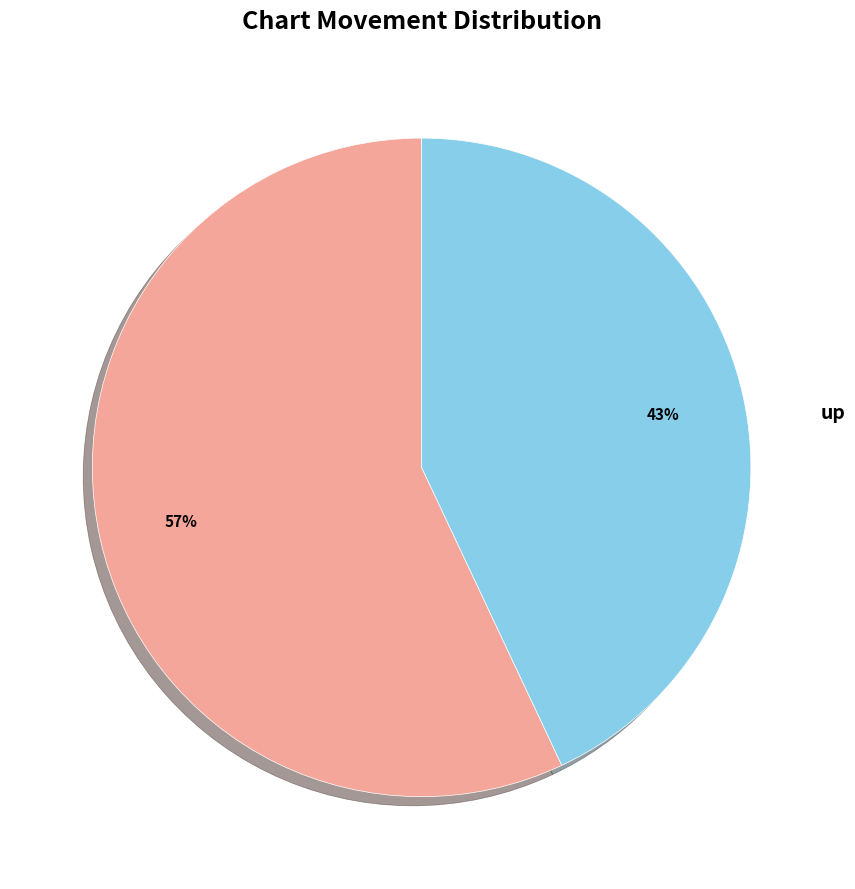

Is there a majority slice in this chart?

Yes